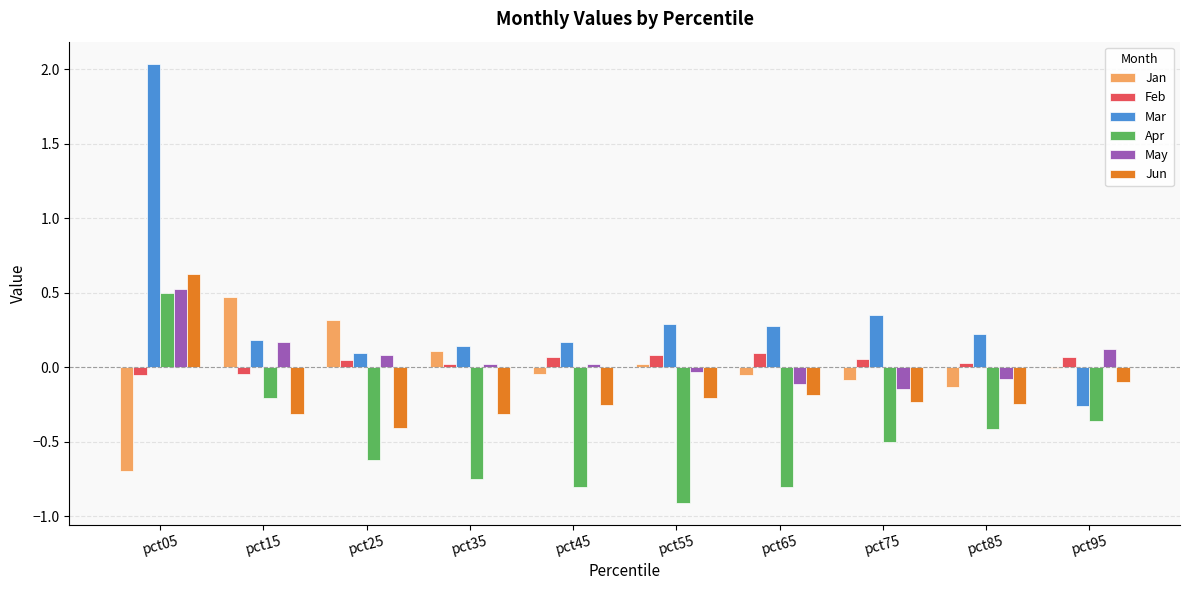

Is it true that Jan equals -0.0 at pct95?

True